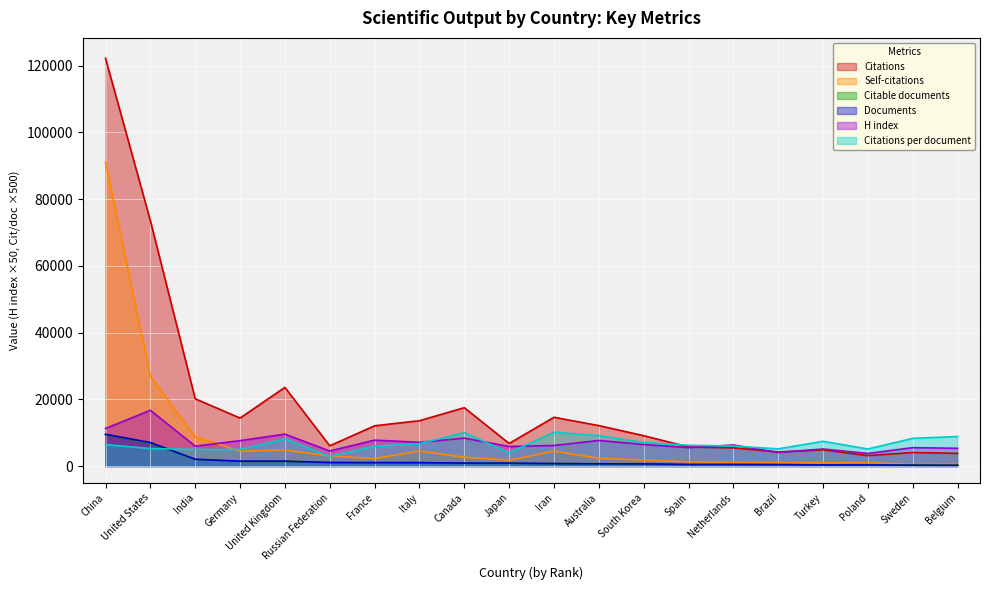

What position from the right is Belgium?

1